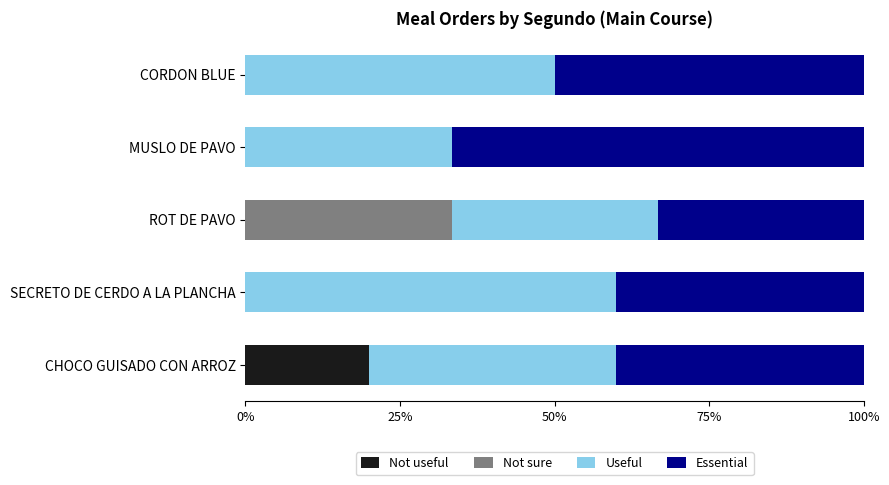

Count the number of categories in the chart.

5